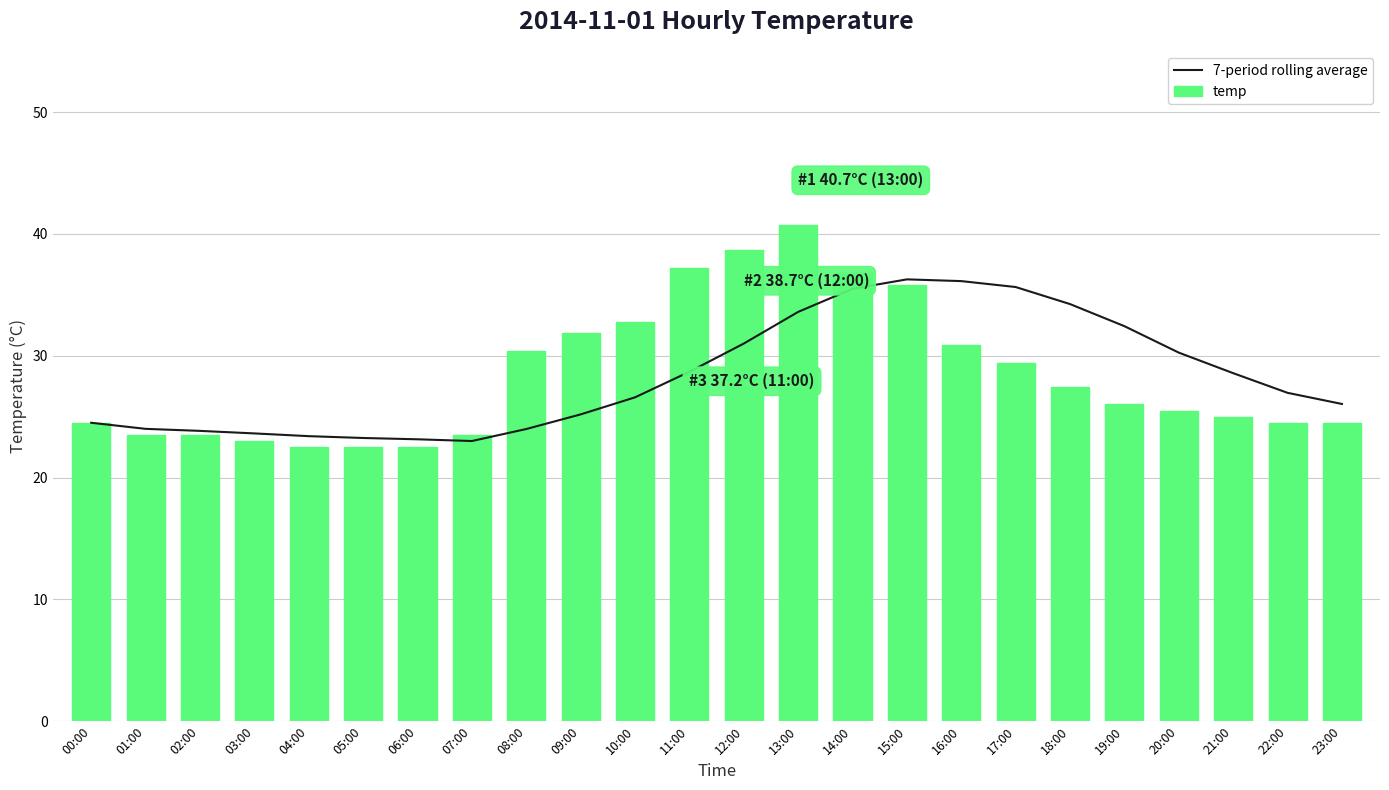

Does the chart contain stacked bars?

No